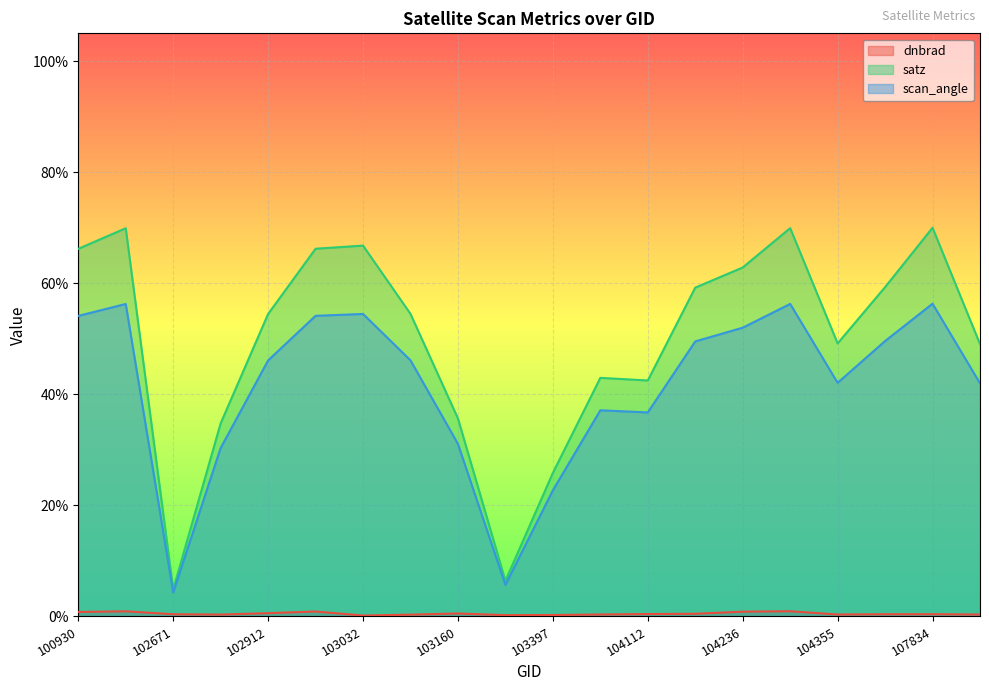

What are all the series names shown in the legend?

dnbrad, satz, scan_angle